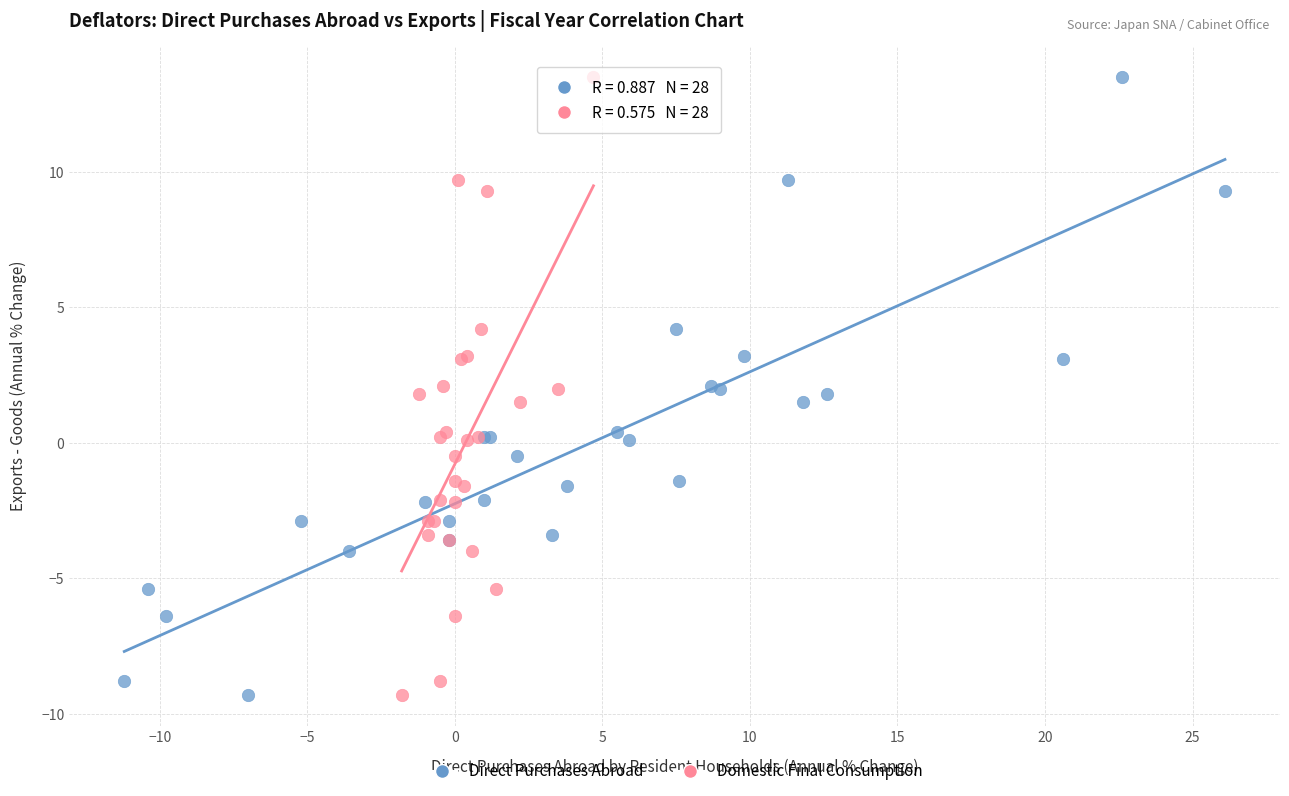

What are all the series names shown in the legend?

Direct Purchases Abroad, Domestic Final Consumption